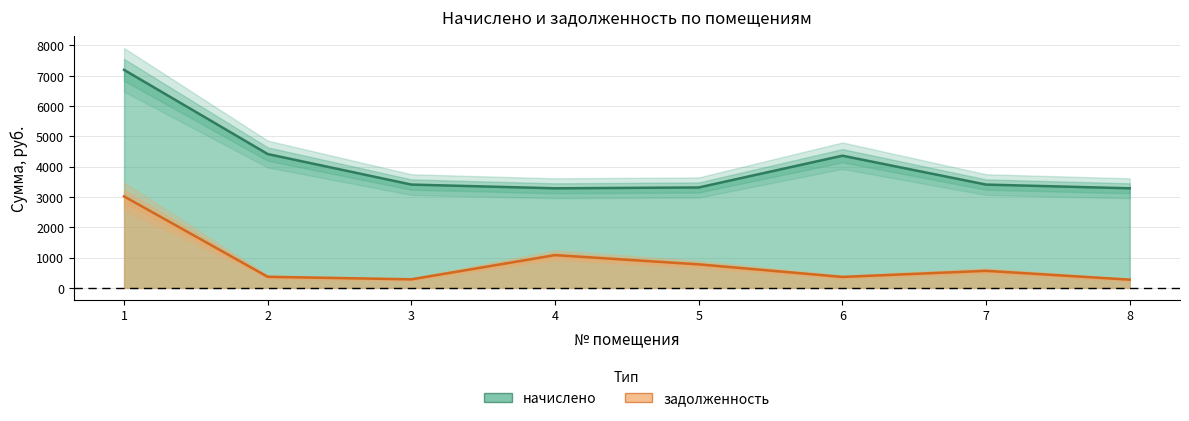

At which category is the sum across all series the highest?

1